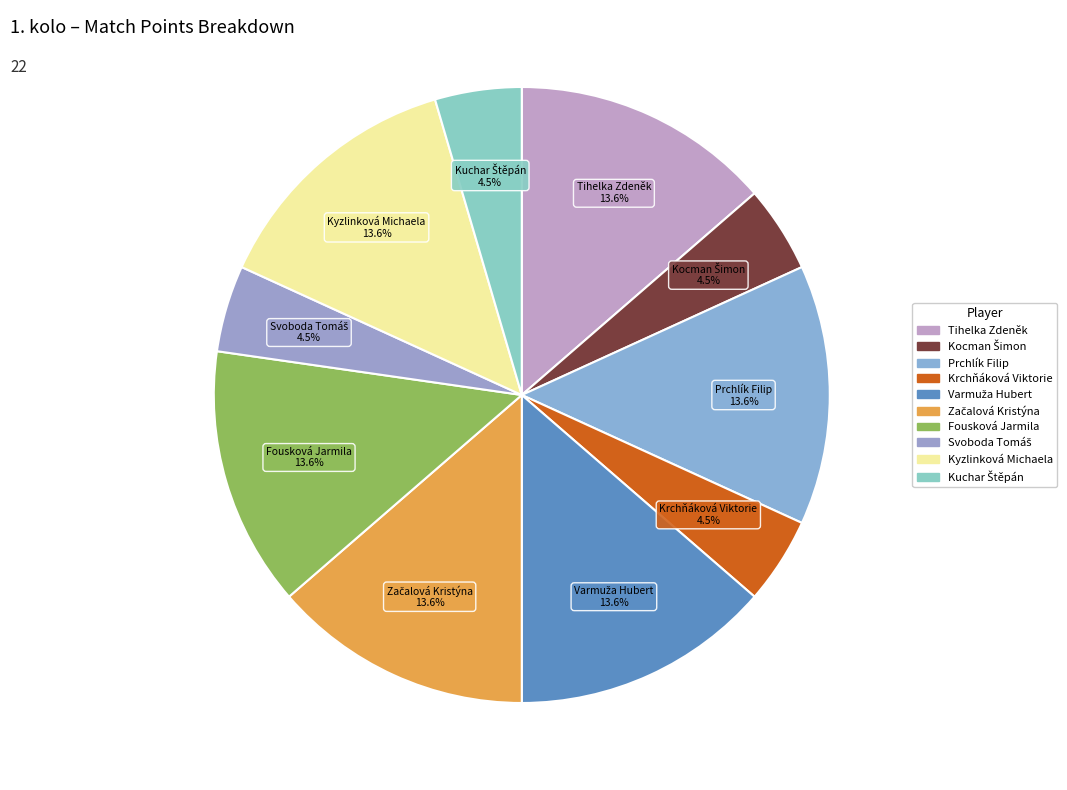

How many slices are in this pie chart?

10